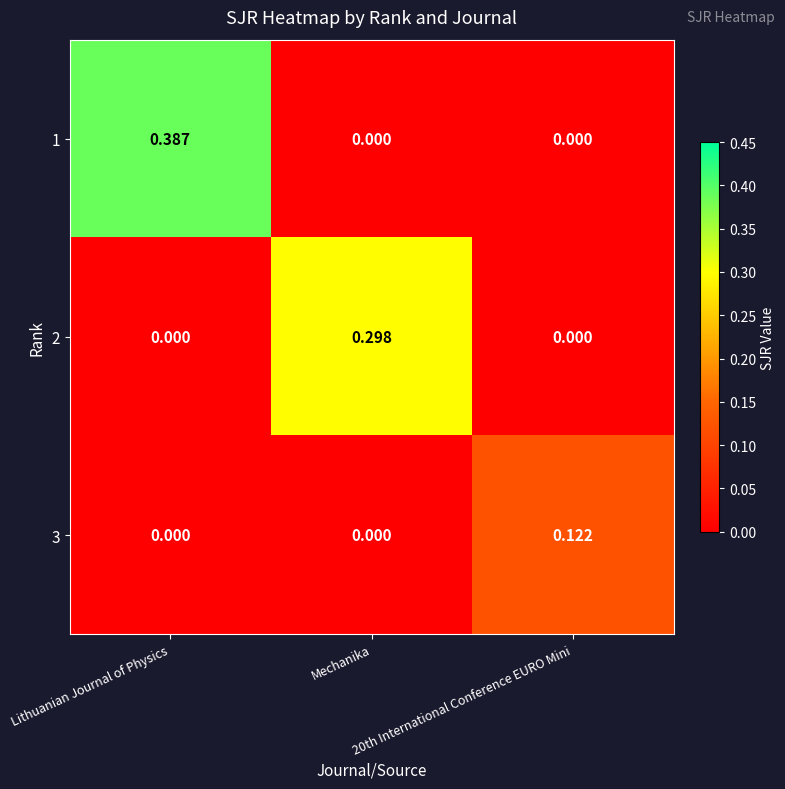

How many categories are shown in the chart?

3